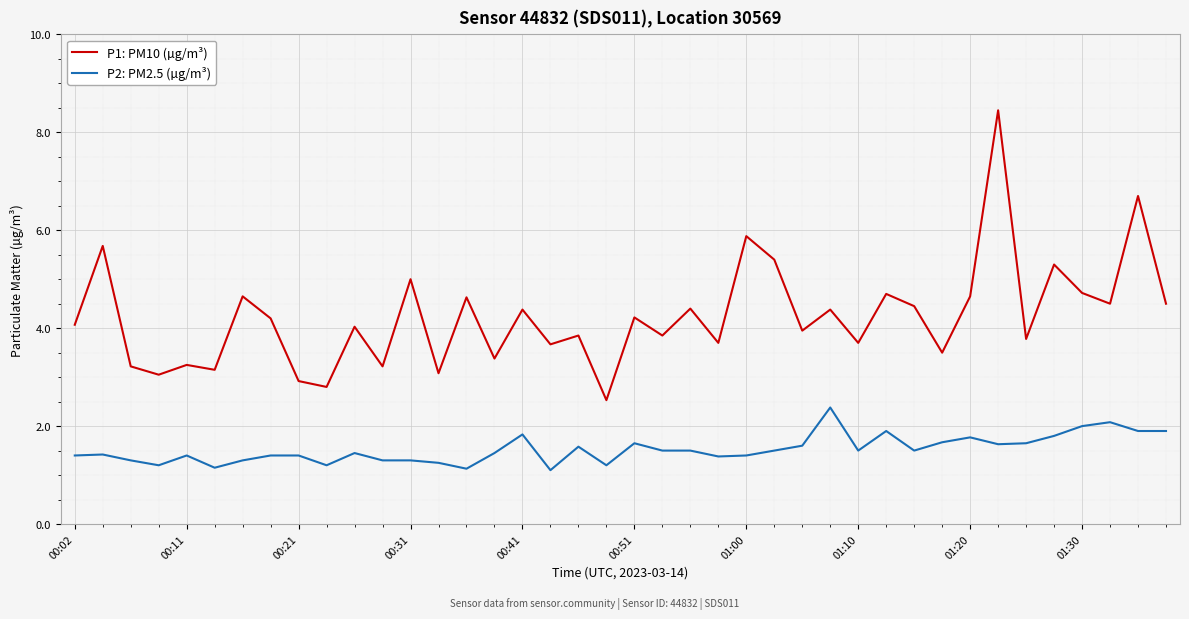

Rank the series by their average value, from highest to lowest.

P1: PM10 (µg/m³), P2: PM2.5 (µg/m³)